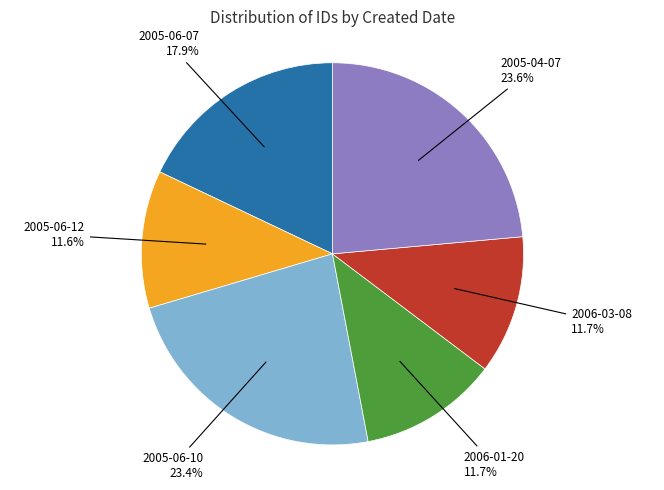

How many slices are in this pie chart?

6